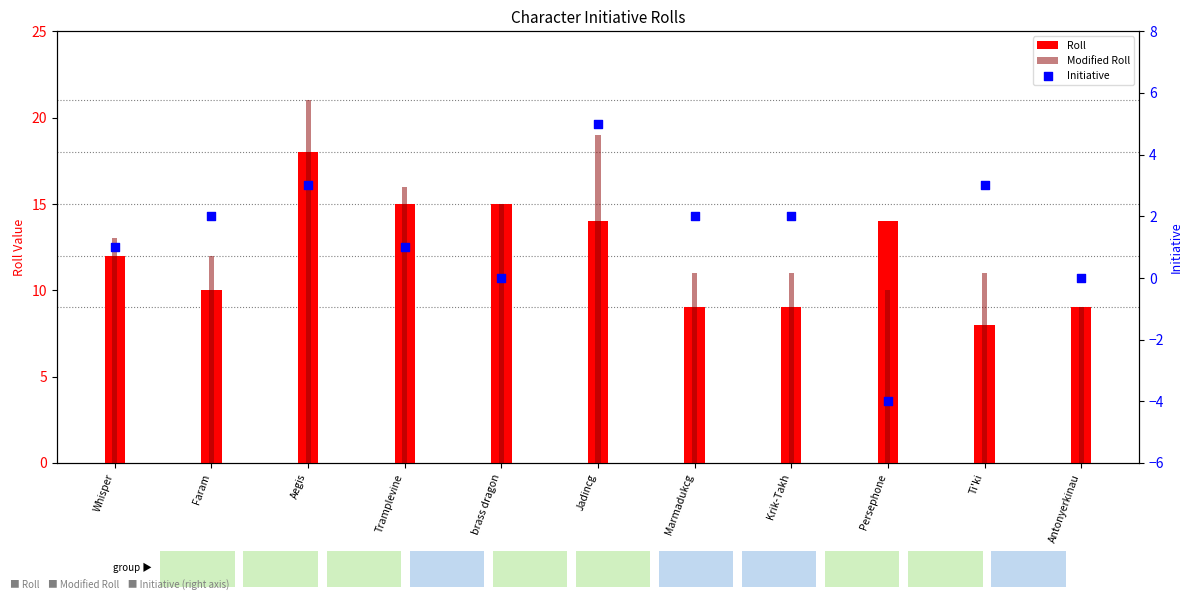

Is the value of Modified Roll at Faram greater than the value of Roll at Jadincg?

No